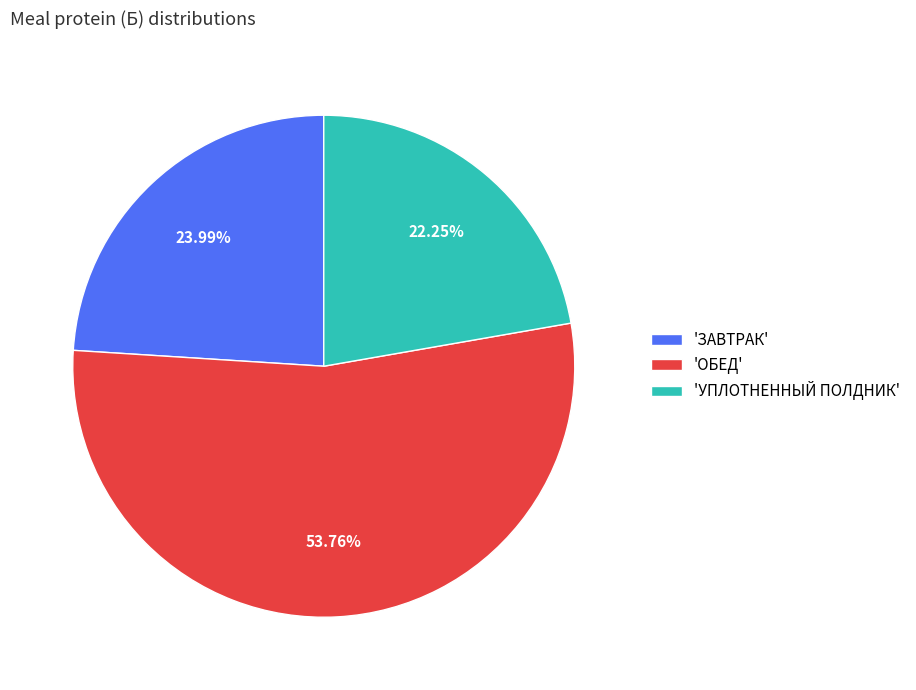

Between 'УПЛОТНЕННЫЙ ПОЛДНИК' and 'ЗАВТРАК', which is larger?

'ЗАВТРАК'